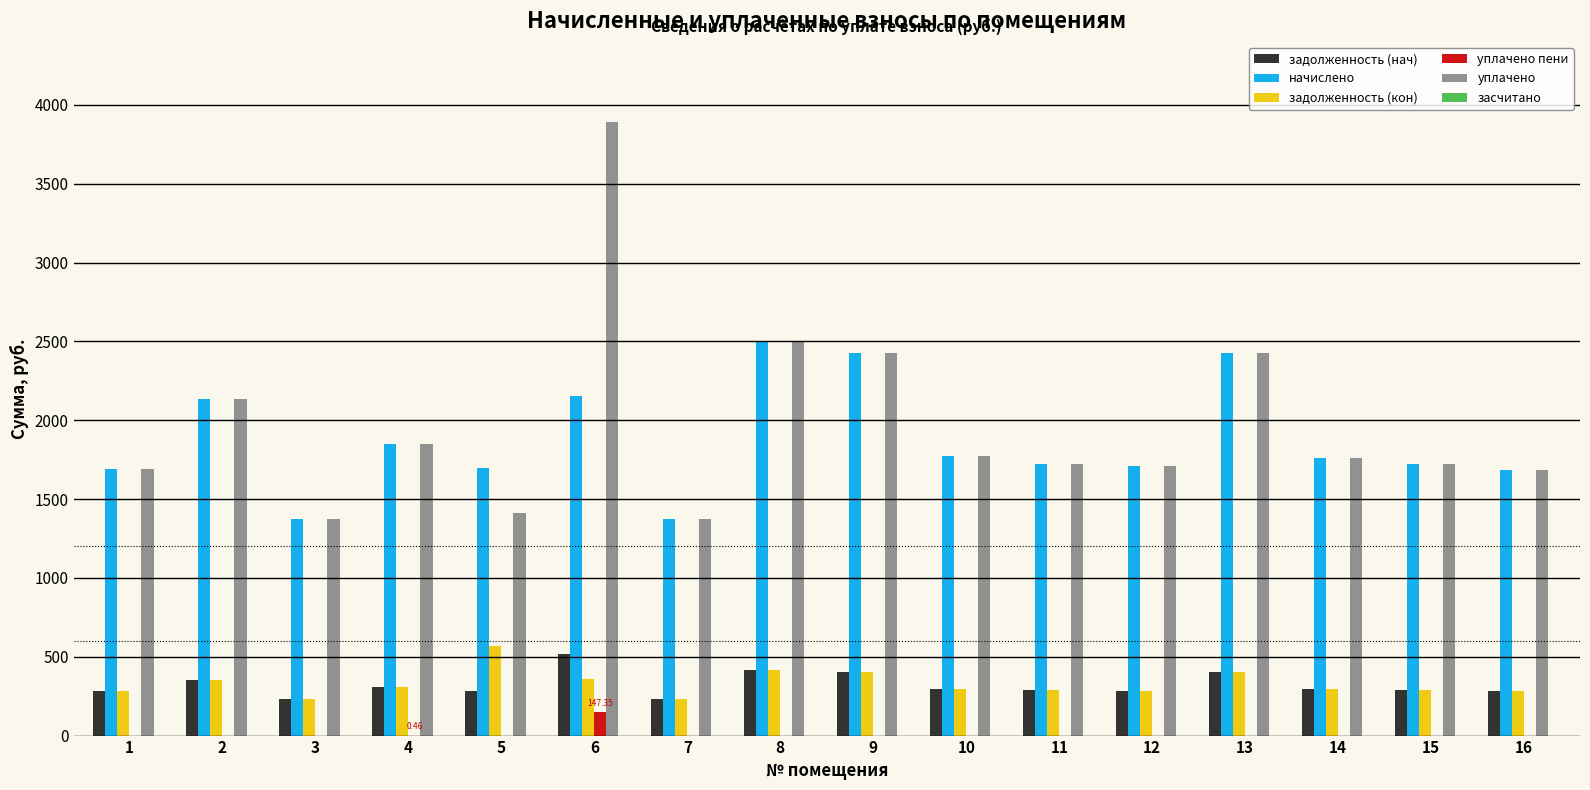

Is the value of начислено at 8 greater than the value of уплачено пени at 13?

Yes